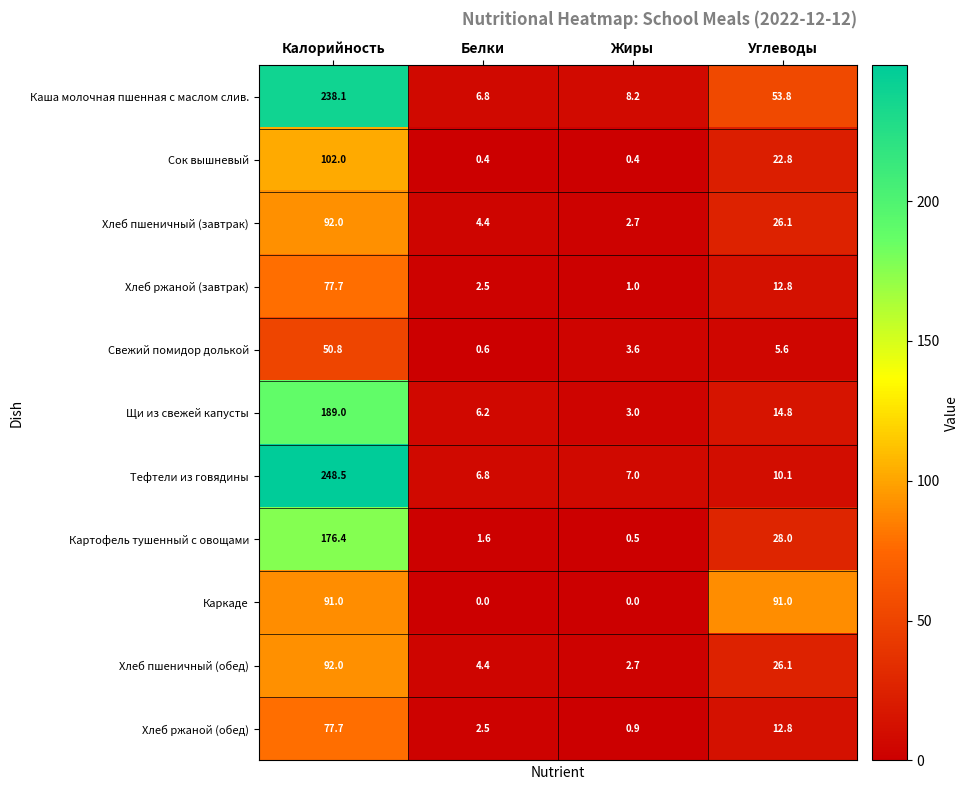

What is the sum of the Хлеб пшеничный (обед) values at Калорийность and Белки?

96.4